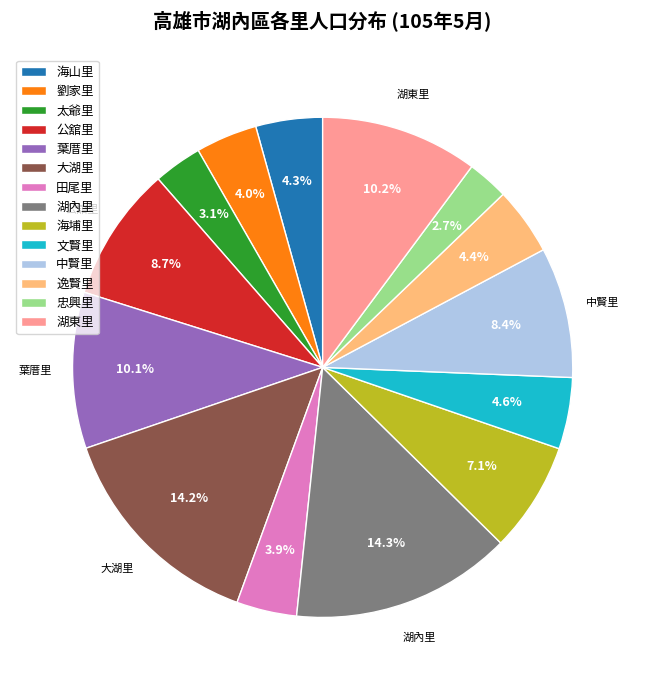

Is there any slice that represents more than half of the pie?

No